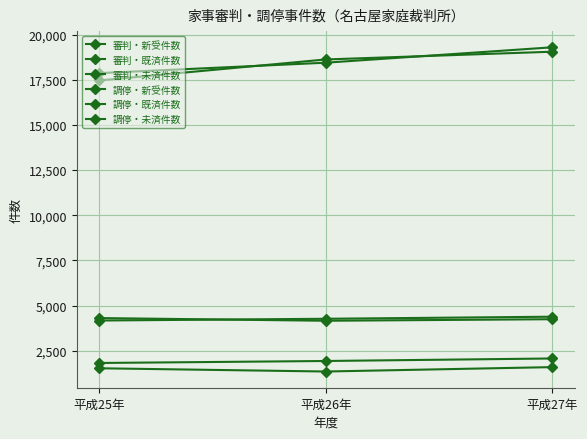

Count the number of data series in this chart.

6